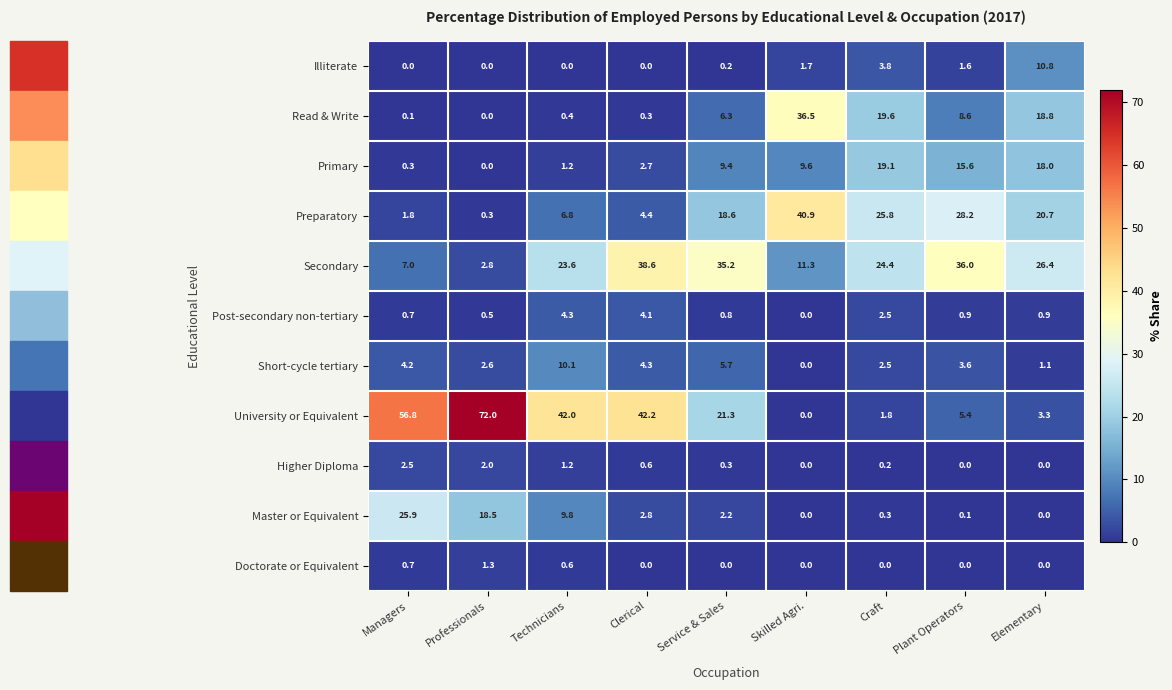

What is the maximum value for Secondary?

38.6